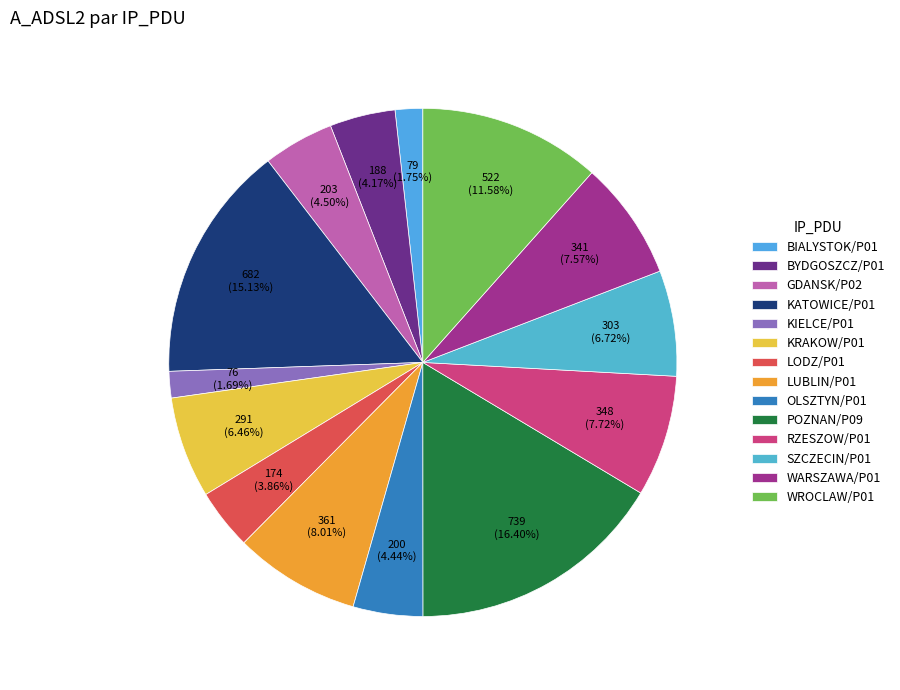

Which slice is the largest?

POZNAN/P09